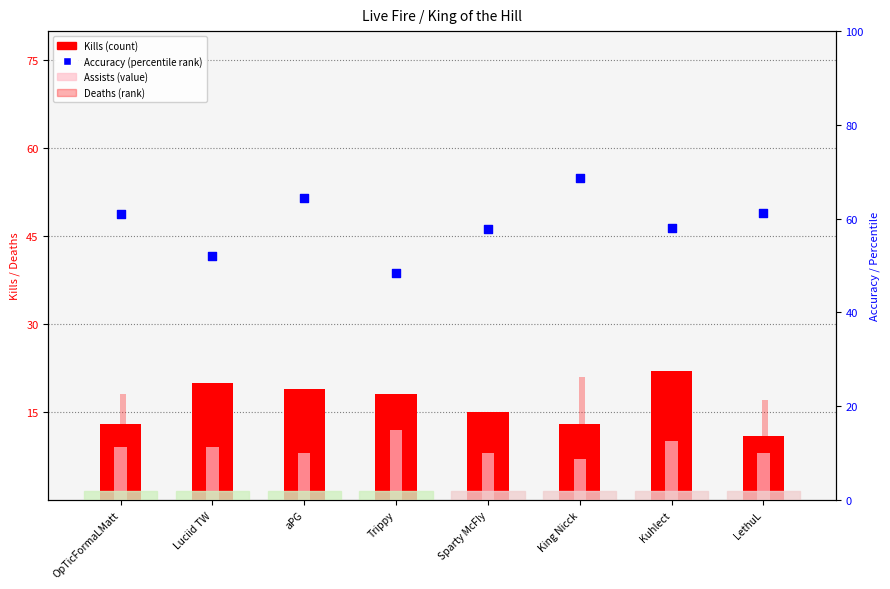

Which series has the largest total across all categories?

Accuracy